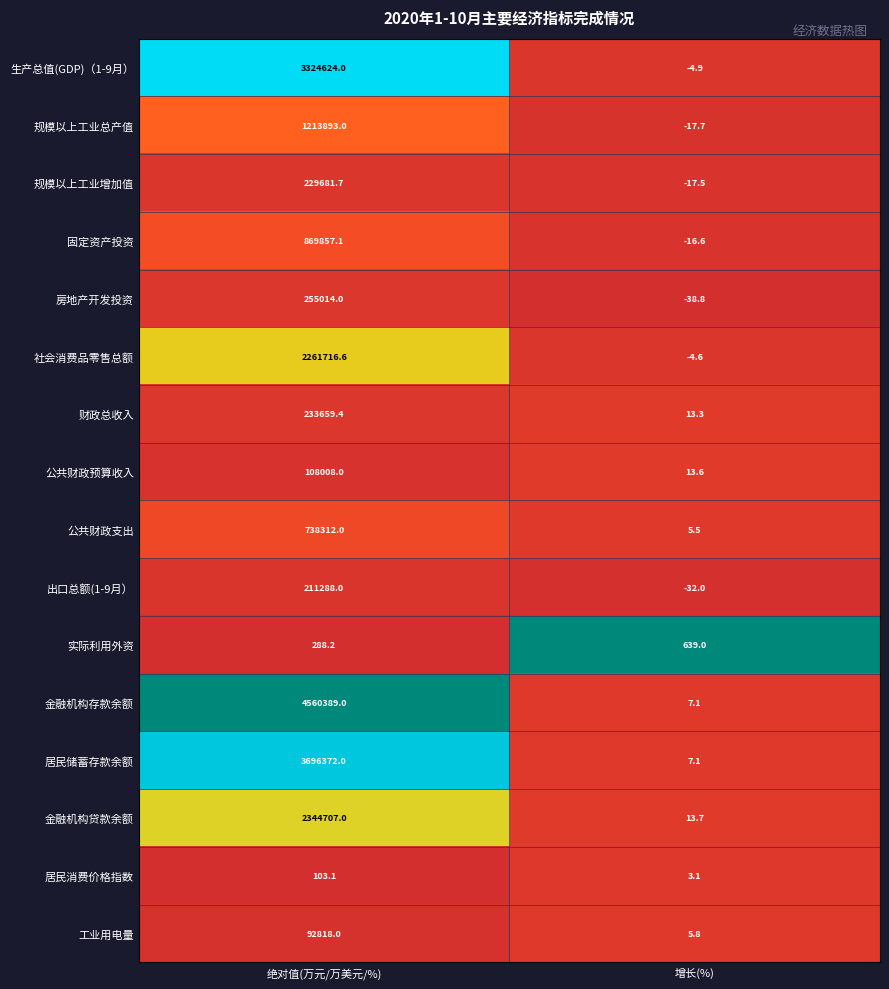

The 规模以上工业增加值 series shows -17.5 at 增长(%). True or false?

True